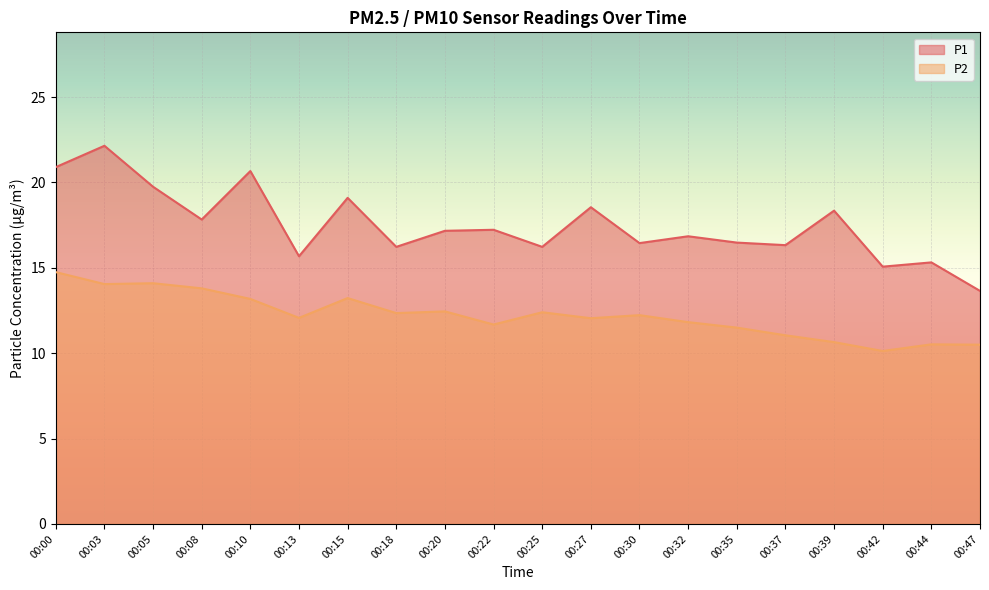

Does the chart display data point markers on the line(s)?

No